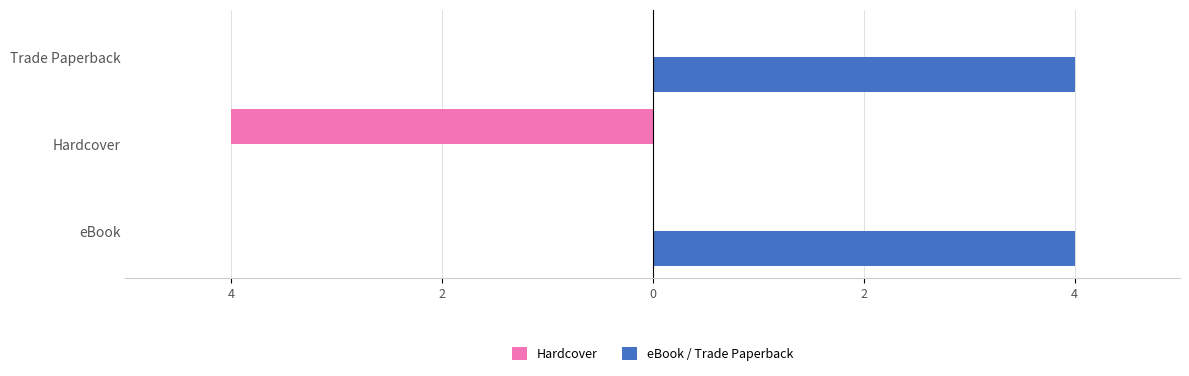

What are all the series names shown in the legend?

Hardcover, eBook / Trade Paperback